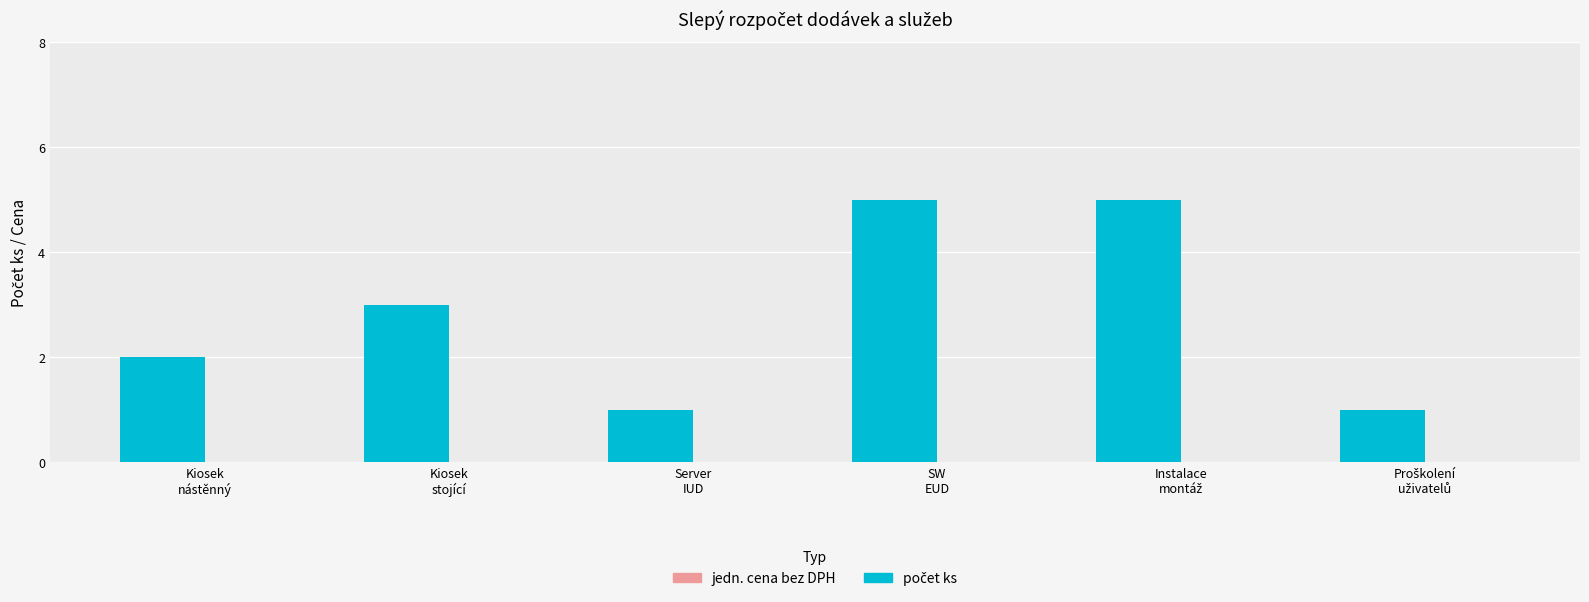

What is the maximum value shown in the chart?

5